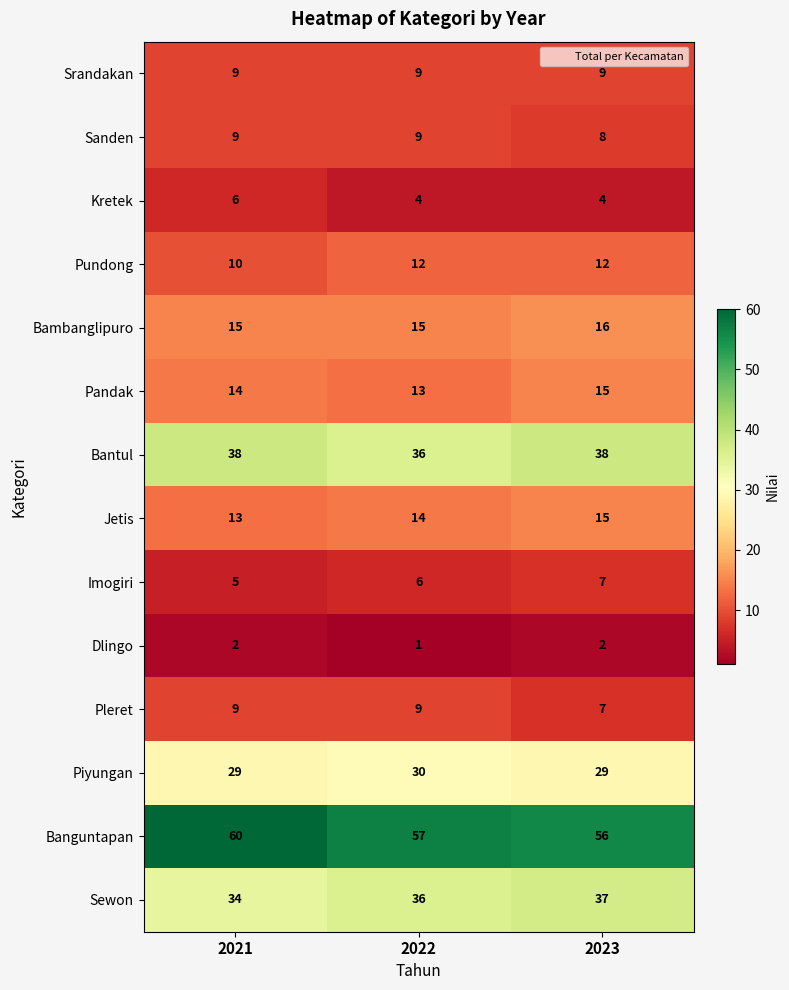

Which series has the widest spread of values?

Banguntapan